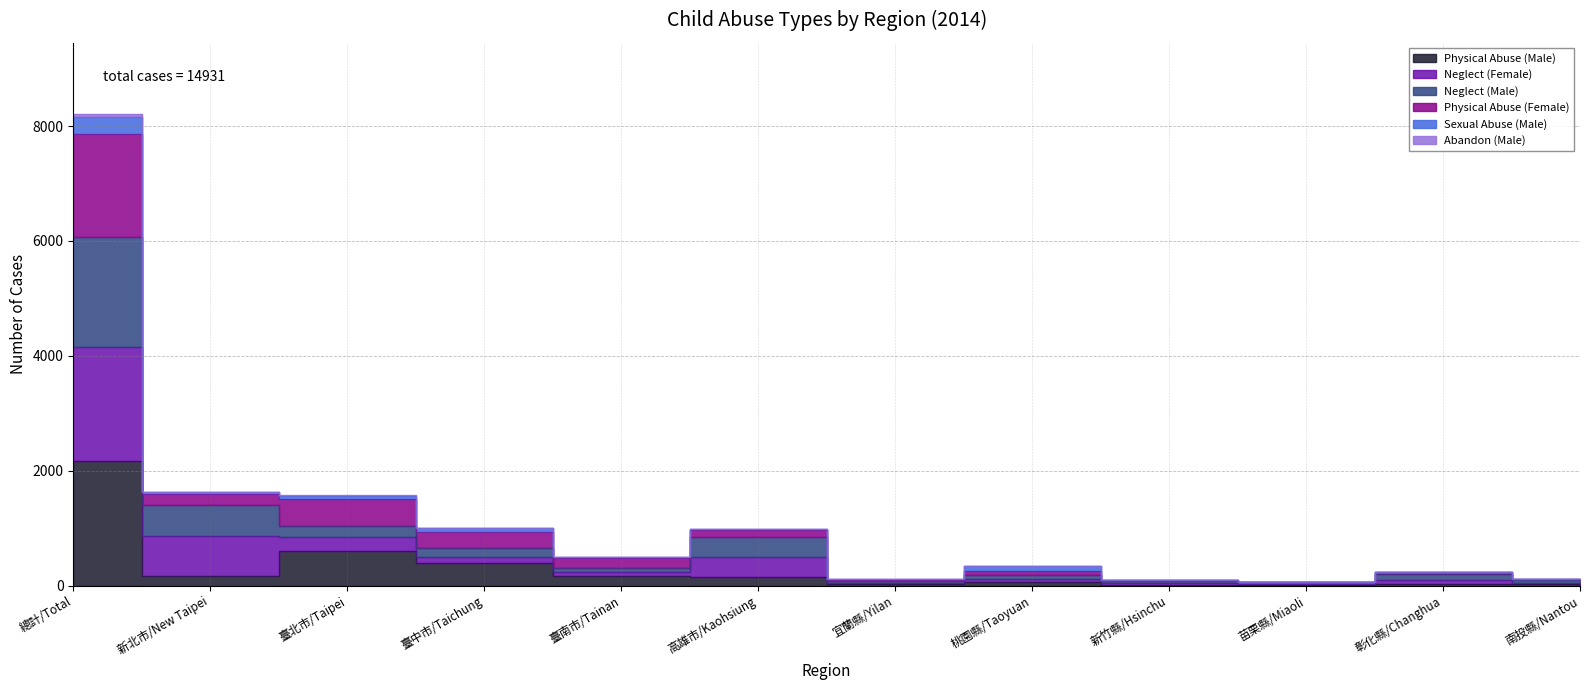

True or false: Neglect (Male) has more than 0 interior local peaks.

True